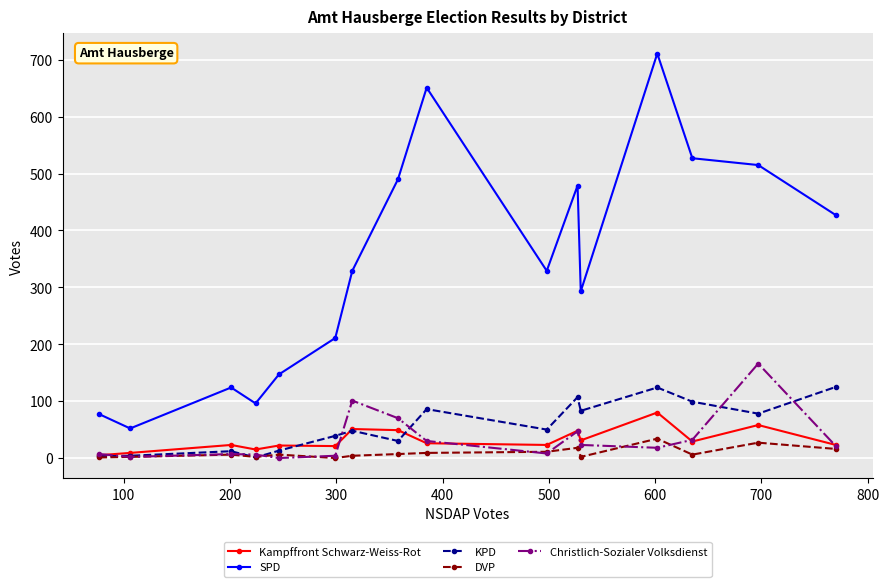

At how many categories does at least one series exceed 60?

15